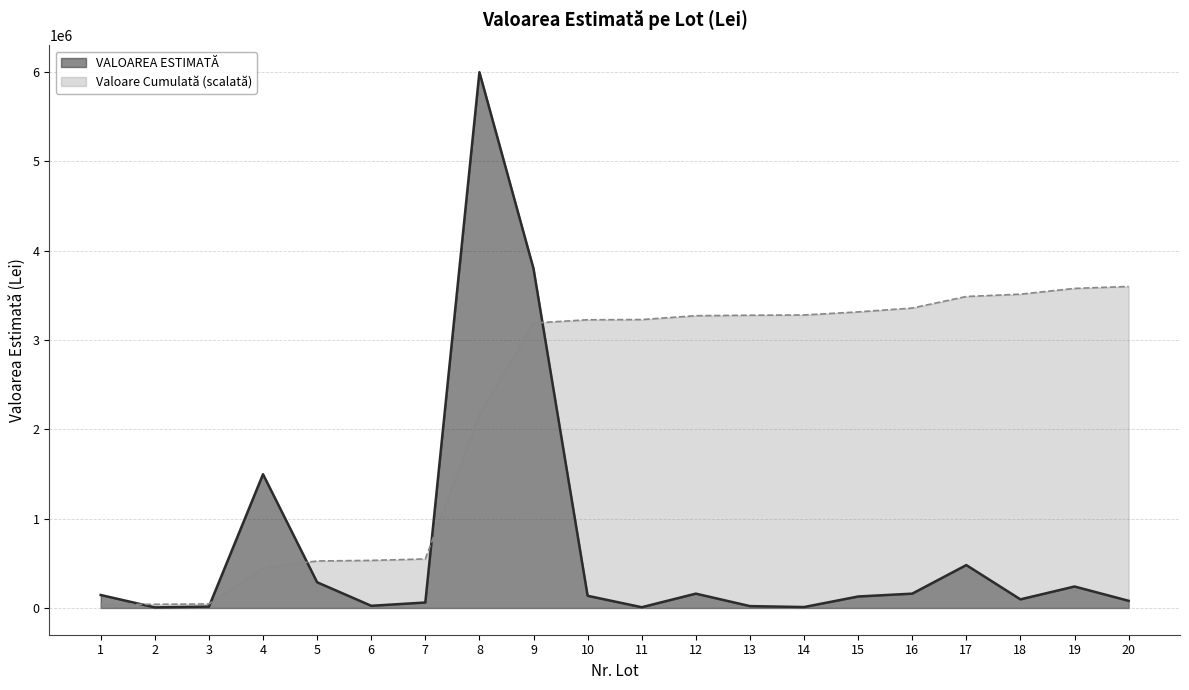

At which label is the value closest to 3003000?

9